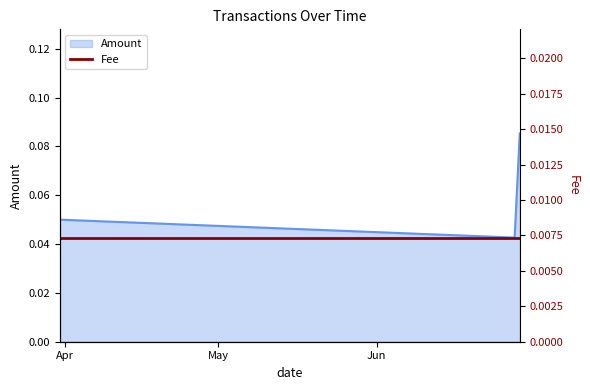

What is the sum of the values at 2019-06-28 and 2019-06-29?

0.1